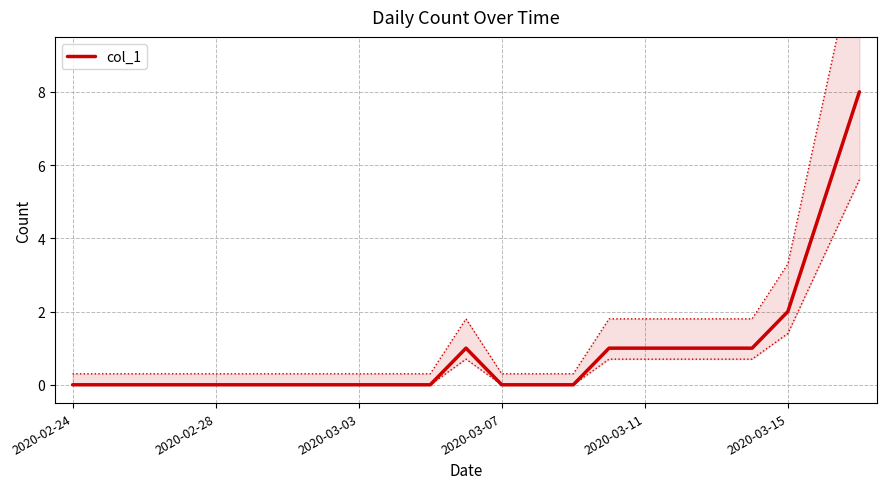

How many lines are shown in the chart?

1